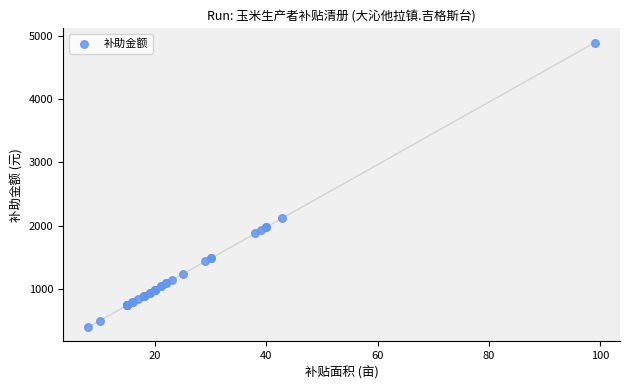

What Y value in the scatter plot is closest to 2644?

2113.6